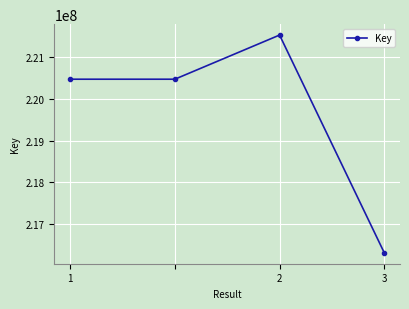

What is the difference between the maximum and second lowest values?

1057085